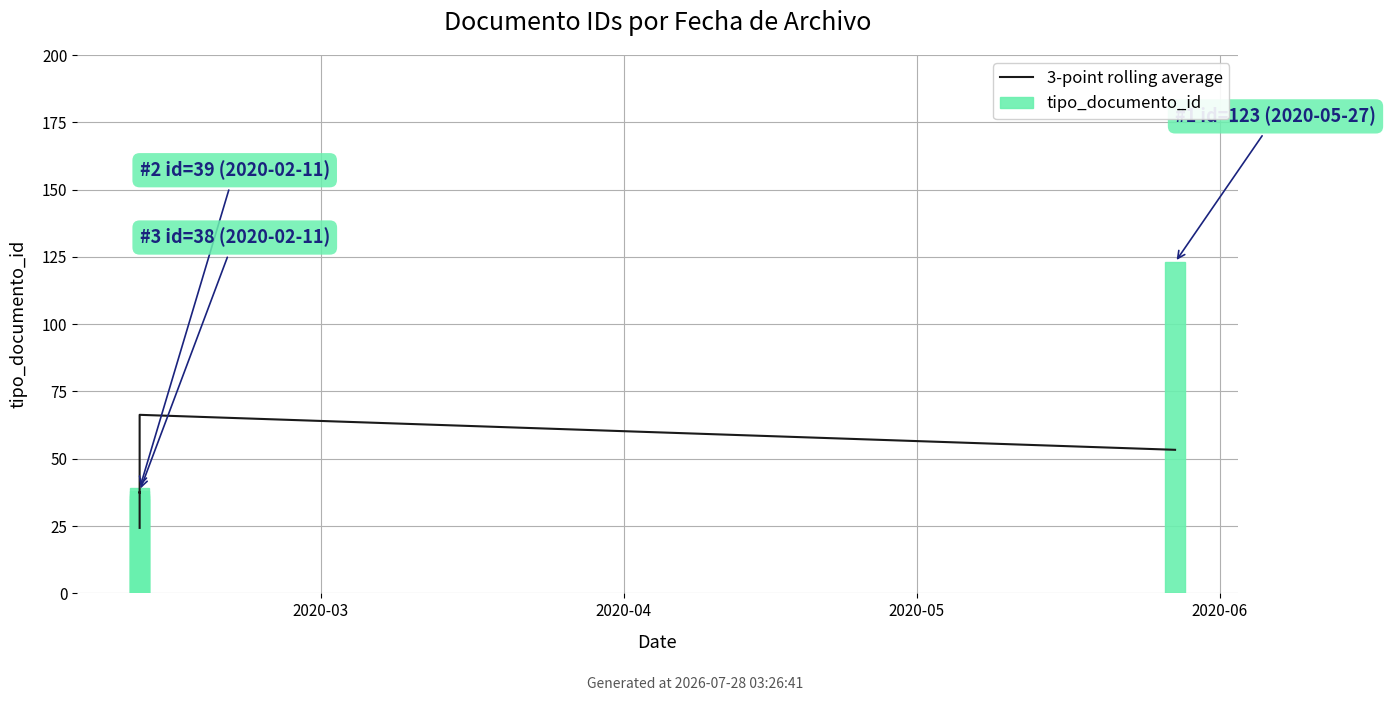

Reading left to right, list all the values displayed in this chart.

3-point rolling average: 24.3	36.3	37.7	37.3	66.3	53.3
tipo_documento_id: 35.0	38.0	36.0	39.0	37.0	123.0